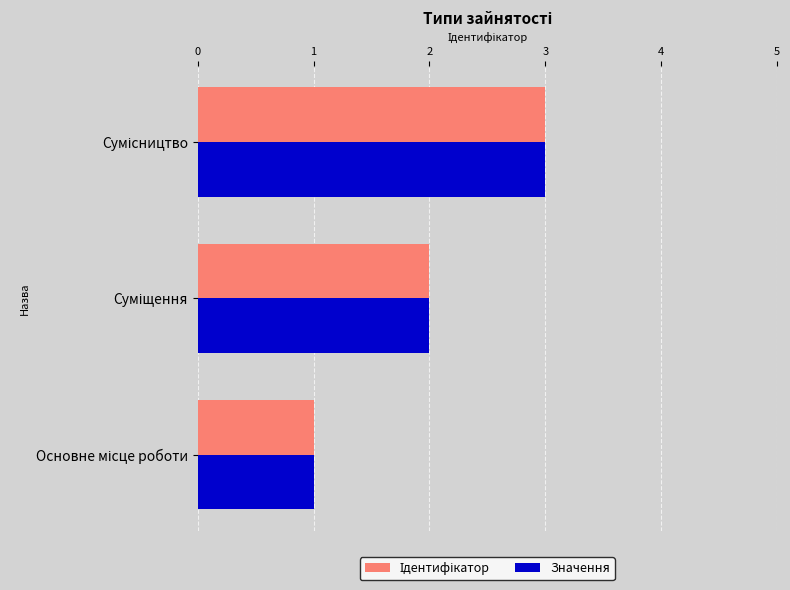

What is the maximum value for Значення?

3